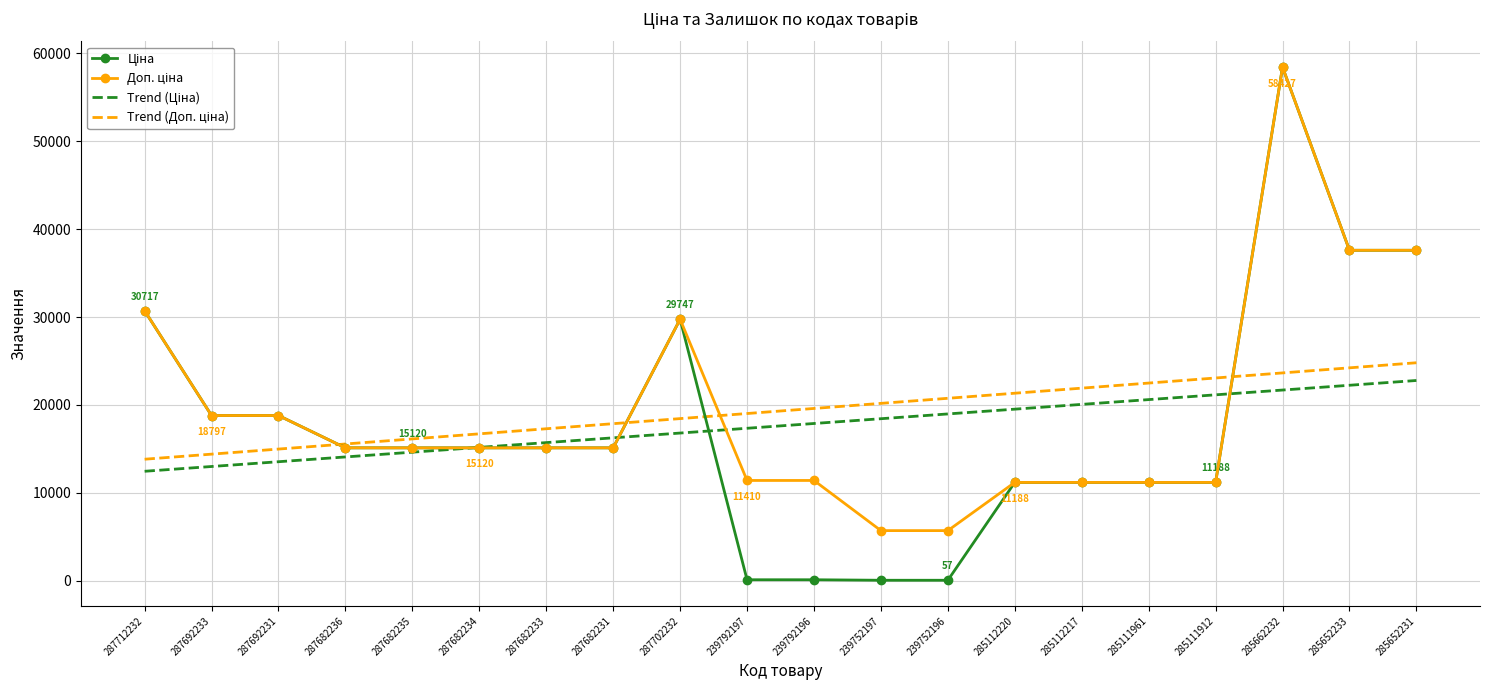

What is the total value across all series at 285111961?

65473.8